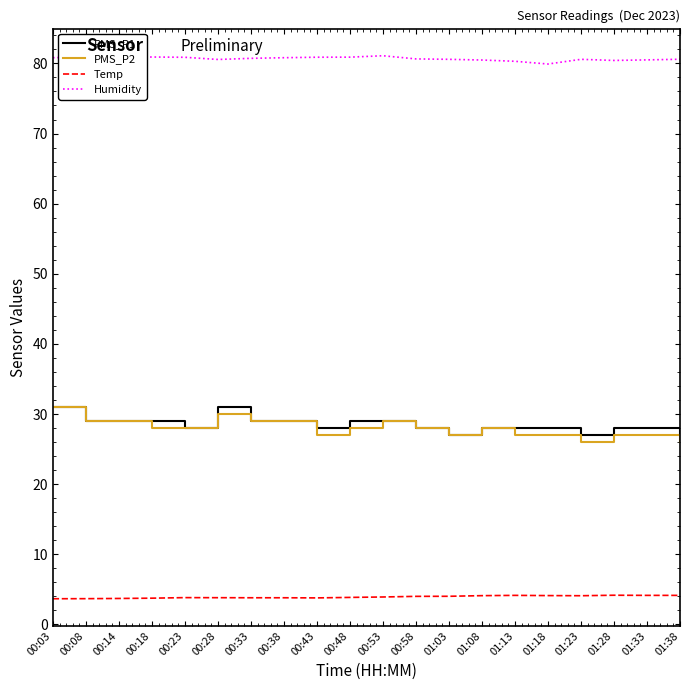

What is the difference between the highest and lowest values at 00:28?

76.7